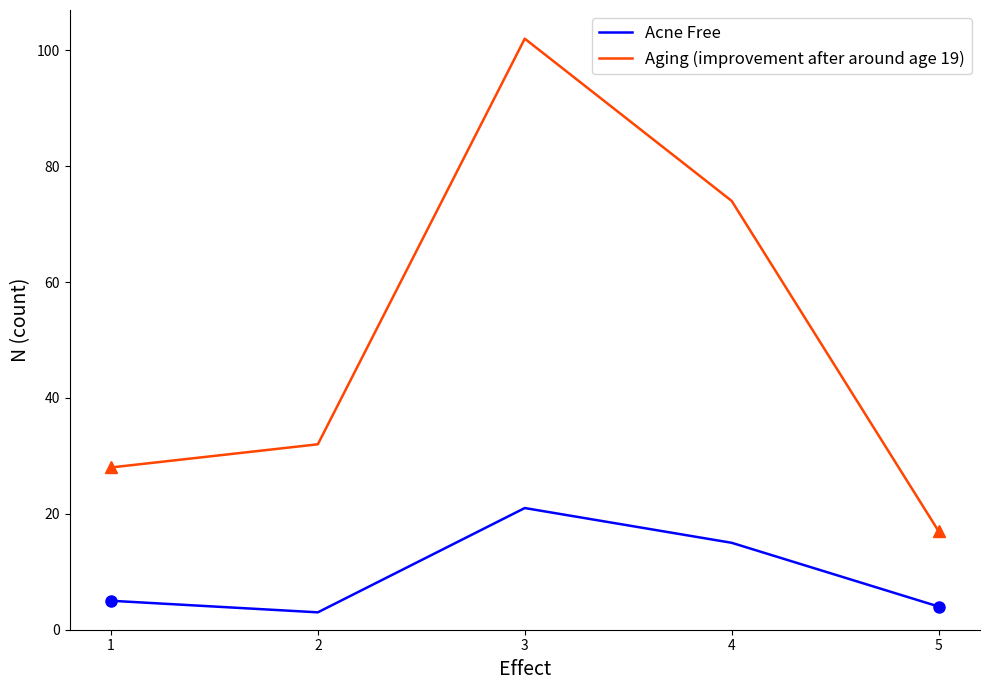

Reading left to right, list all the values displayed in this chart.

Acne Free: 1=5	2=3	3=21	4=15	5=4
Aging (improvement after around age 19): 1=28	2=32	3=102	4=74	5=17